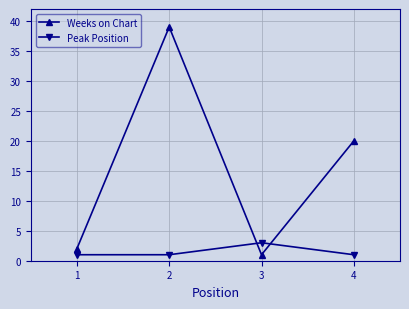

Reading left to right, what are all the values shown in this chart?

Weeks on Chart: 2	39	1	20
Peak Position: 1	1	3	1